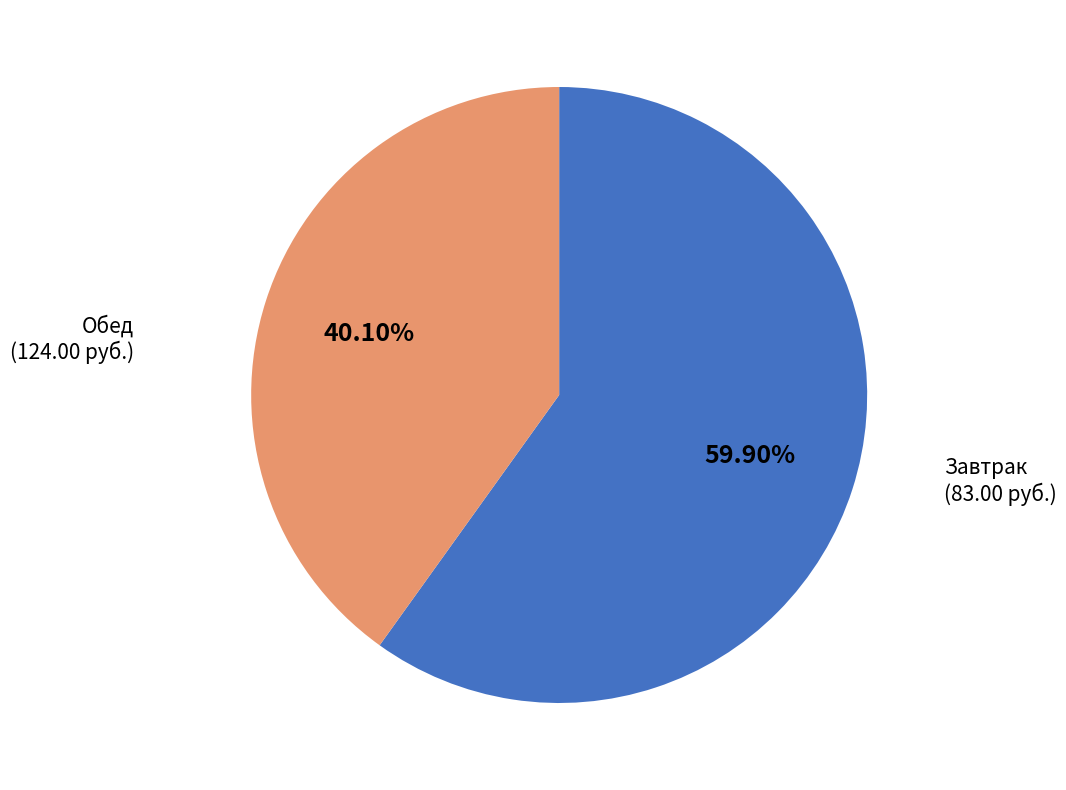

Is there any slice that represents more than half of the pie?

Yes